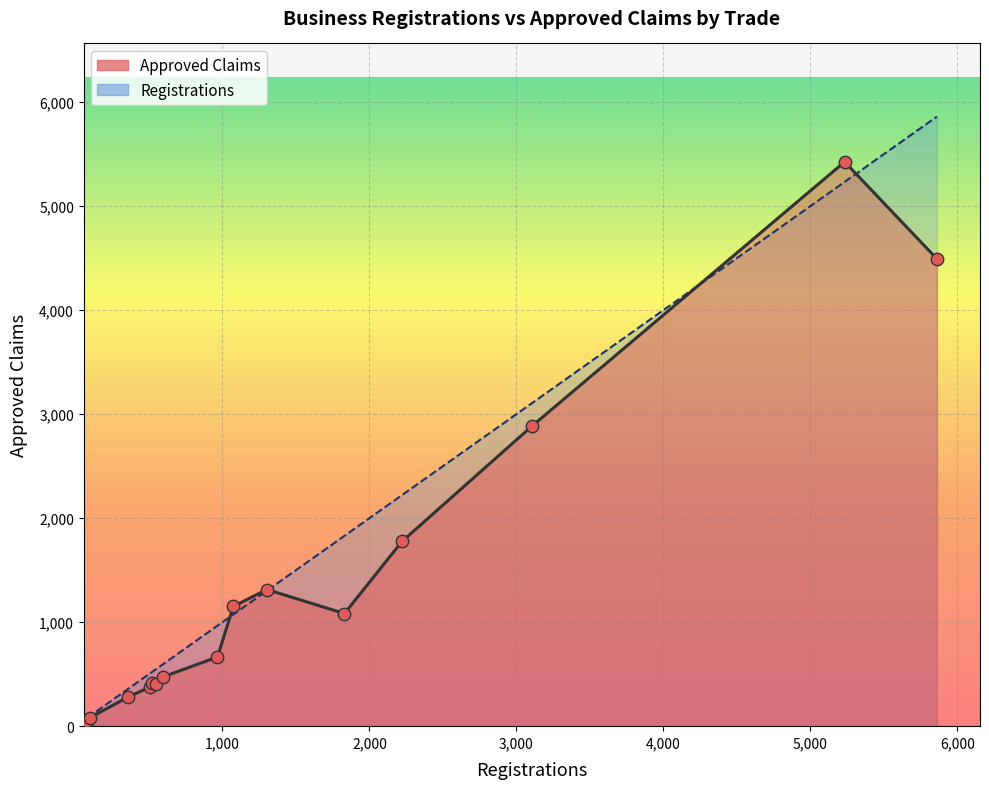

Which series has the widest spread of Y values?

Registrations